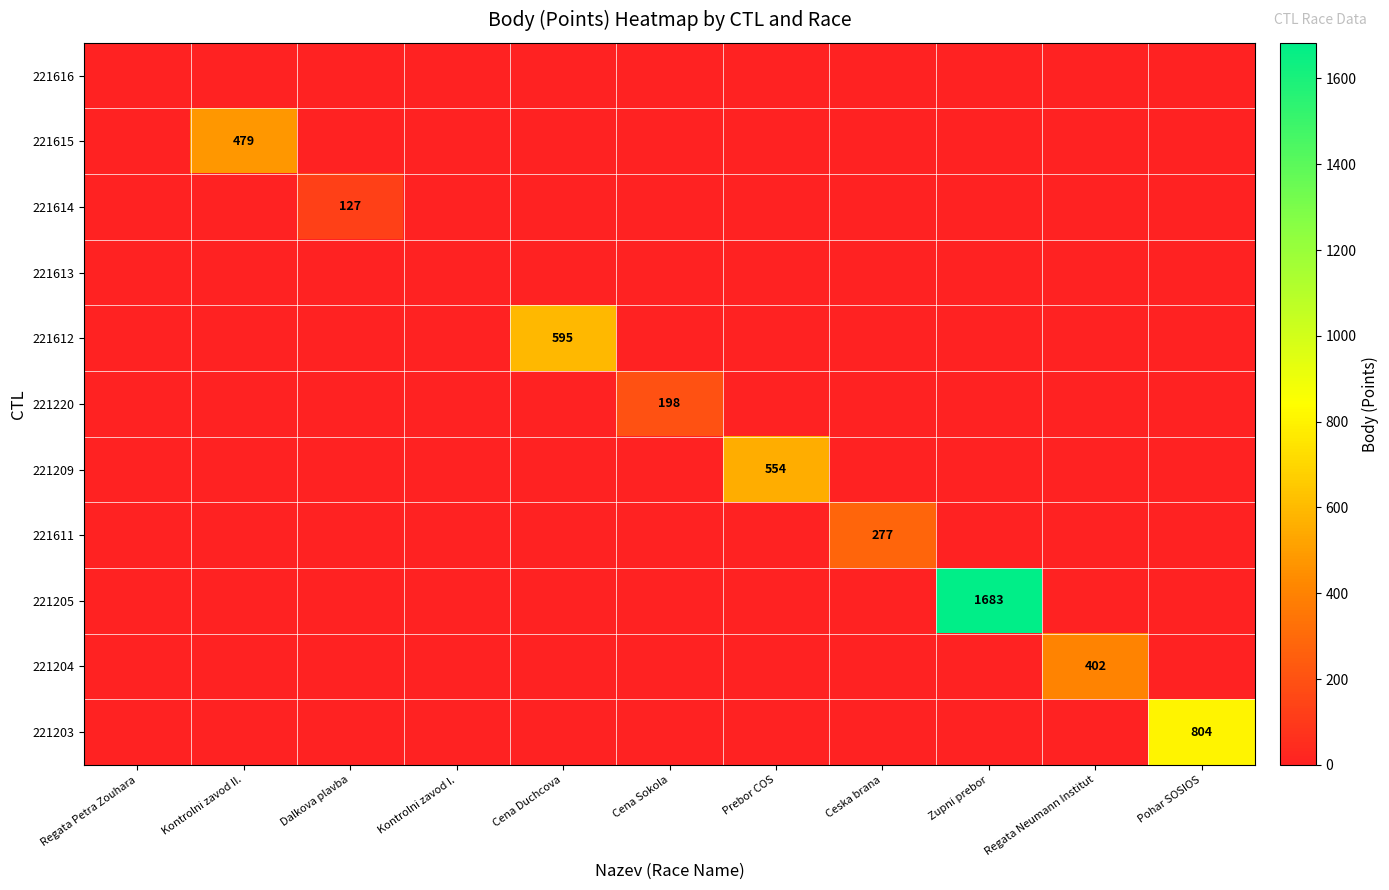

At which category is the sum across all series the highest?

Zupni prebor